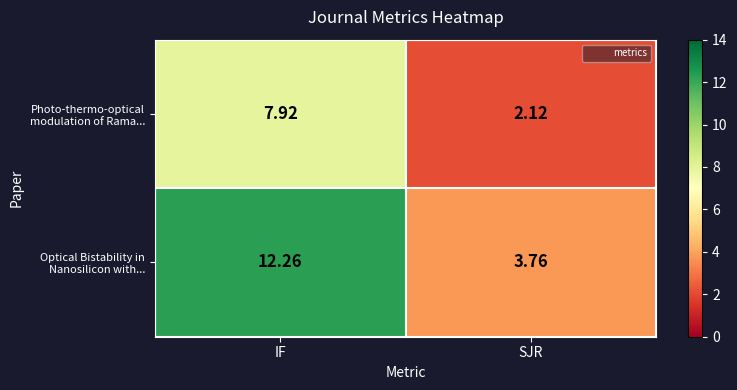

List the series in order of their overall mean, highest first.

Optical Bistability in Nanosilicon with..., Photo-thermo-optical modulation of Rama...